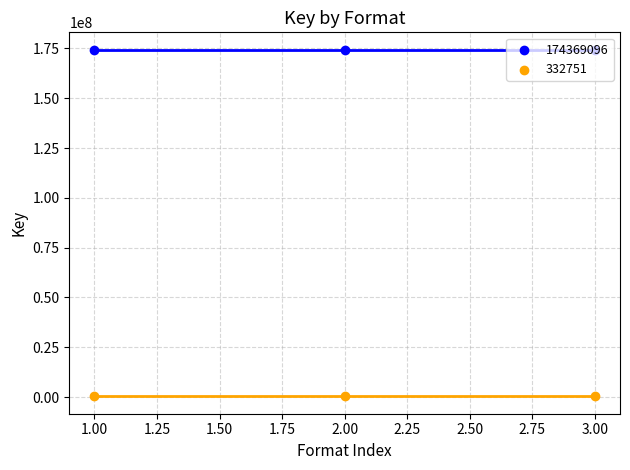

Which series contains the highest Y value?

174369096